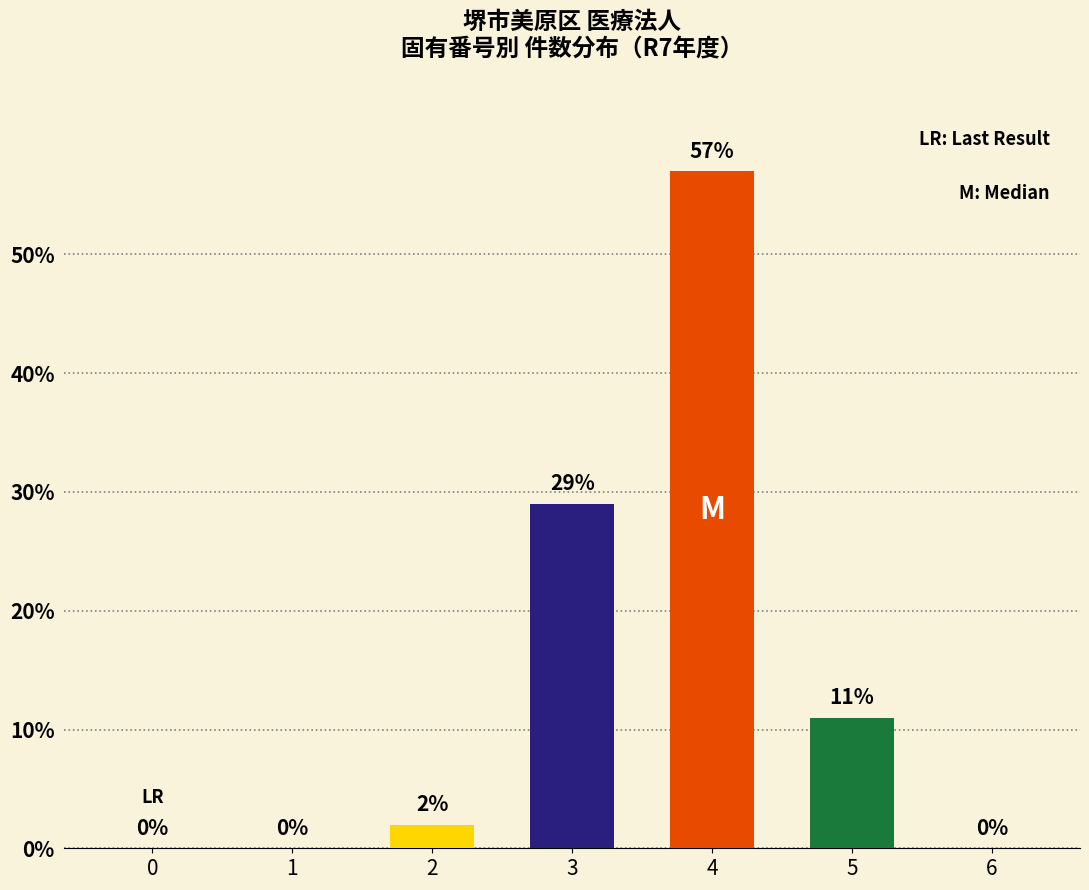

Where is the data nearest to the value 28?

3